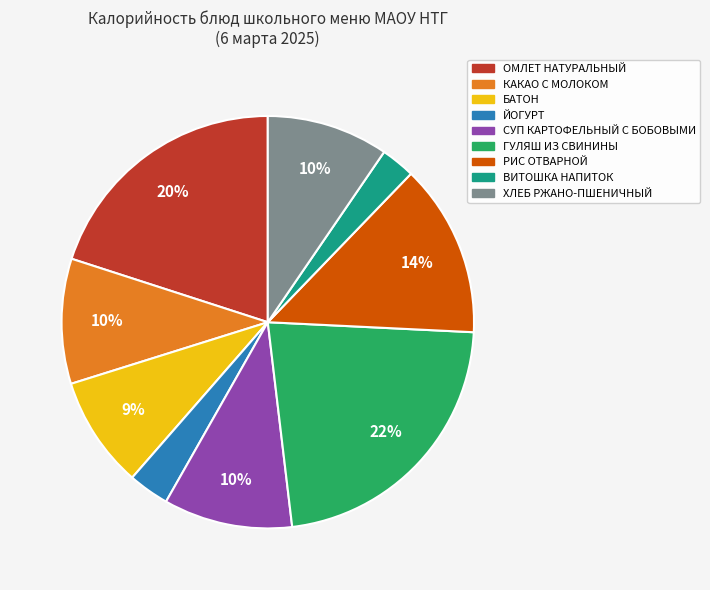

To the nearest percent, what is the average slice percentage?

11%